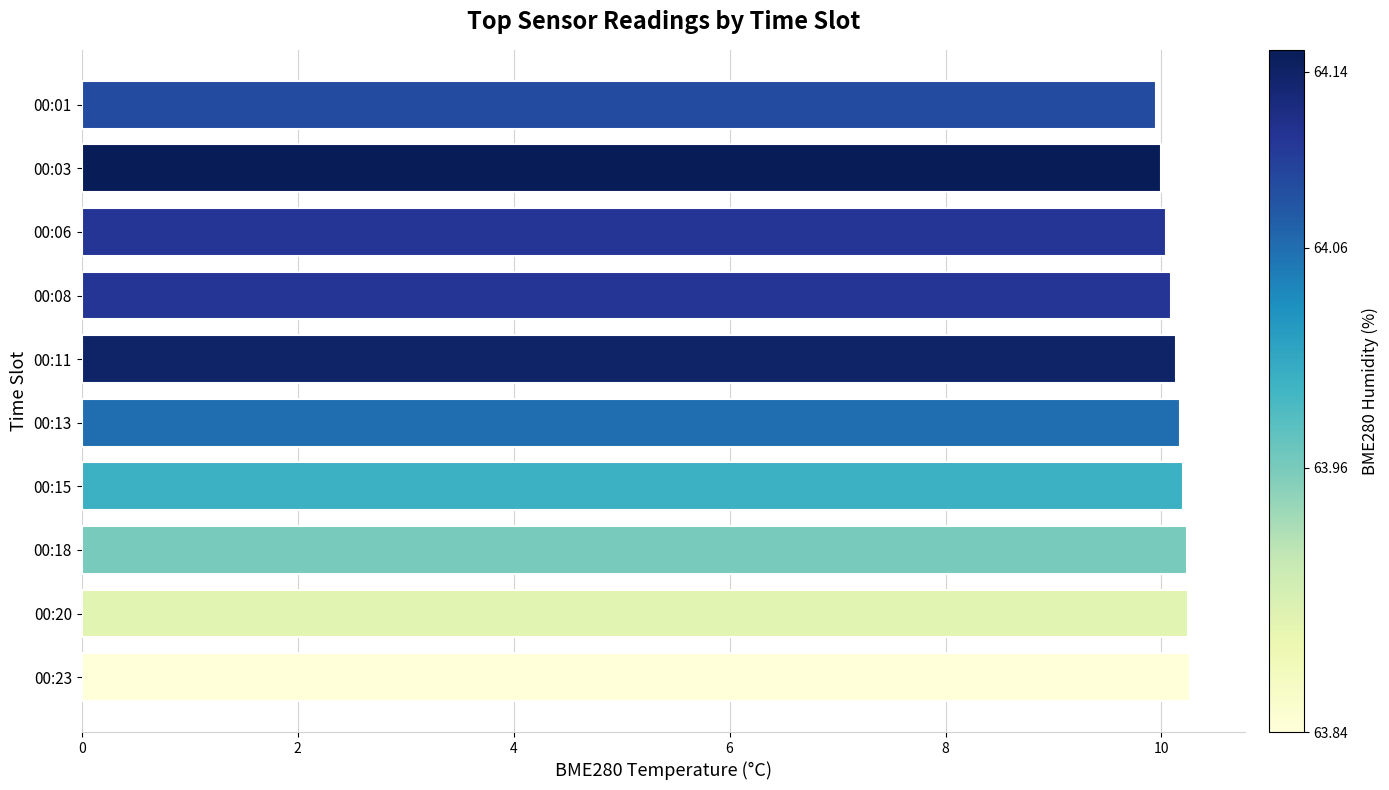

The value at 00:15 is 10.2. True or false?

True